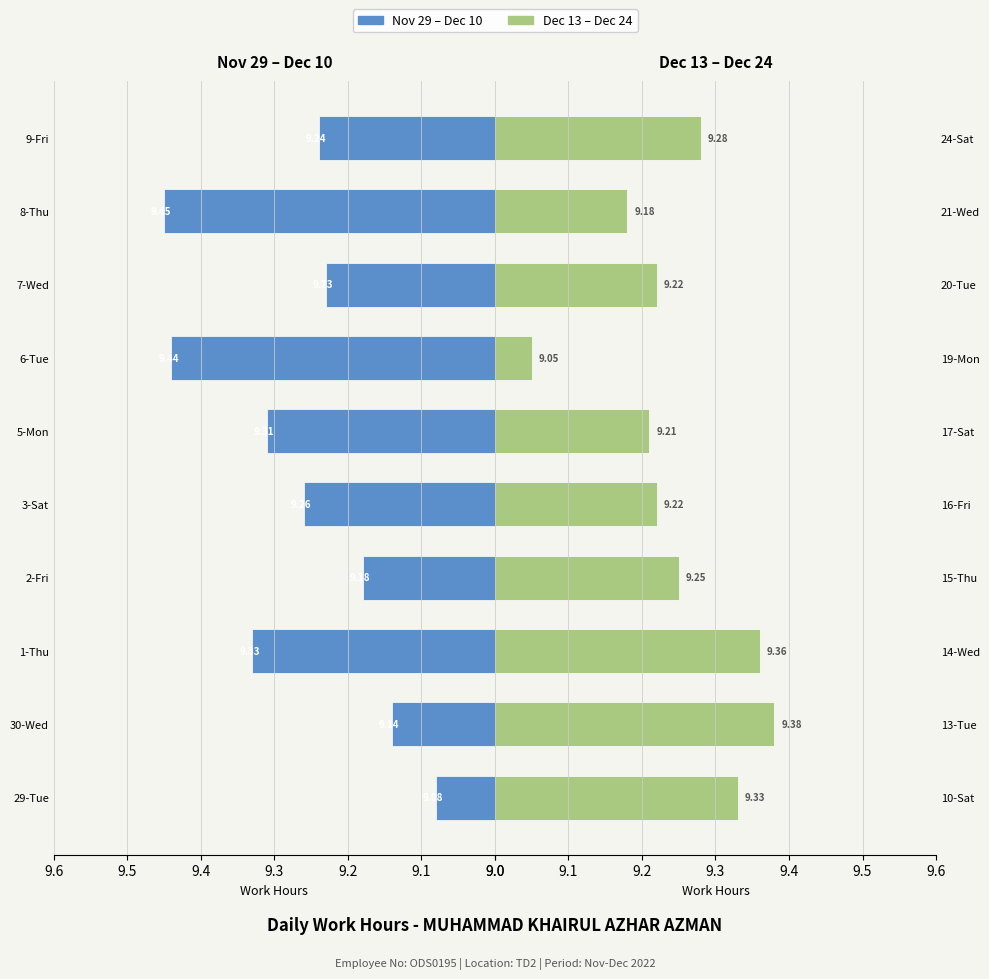

The value of Dec 13 – Dec 24 at 10-Sat is 16.1. True or false?

False